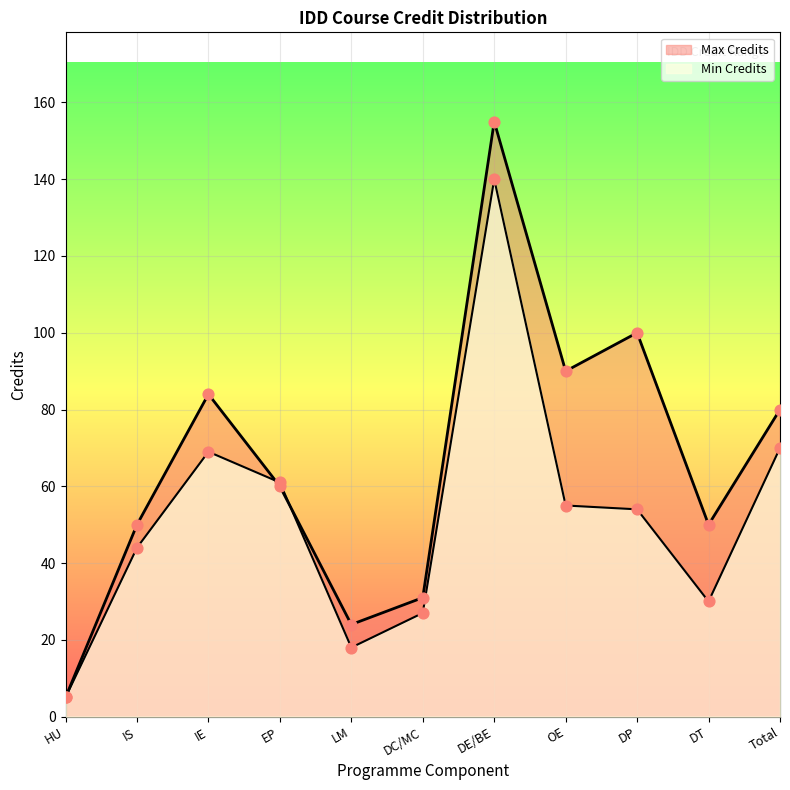

Which series has the largest total across all categories?

Max Credits